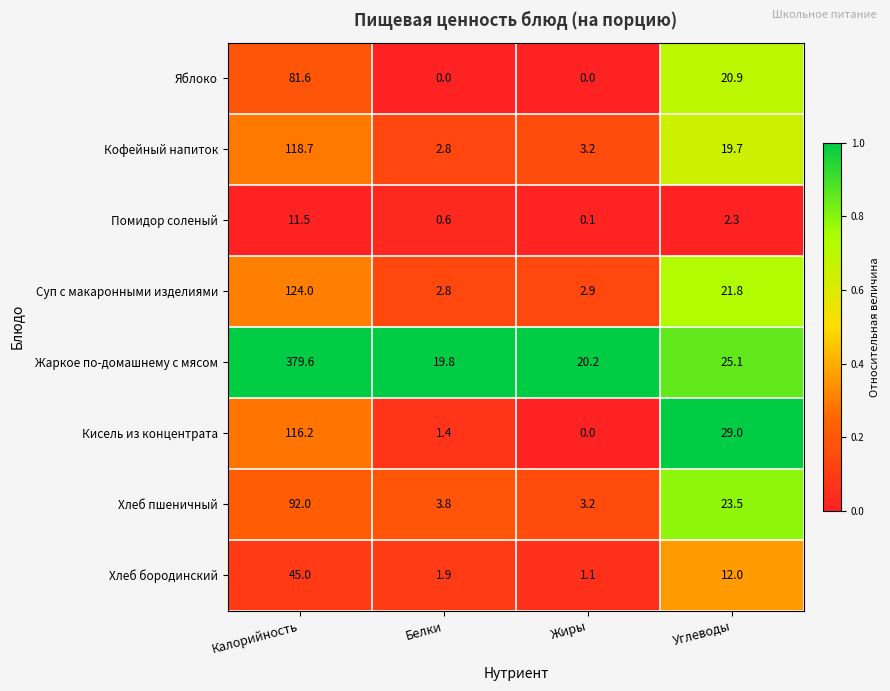

The Суп с макаронными изделиями series shows 33.8 at Углеводы. True or false?

False